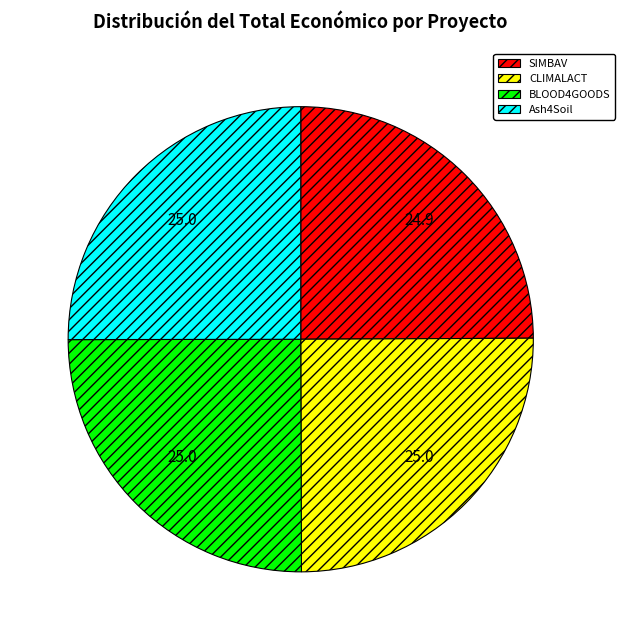

True or false: Ash4Soil accounts for 19% of the total.

False